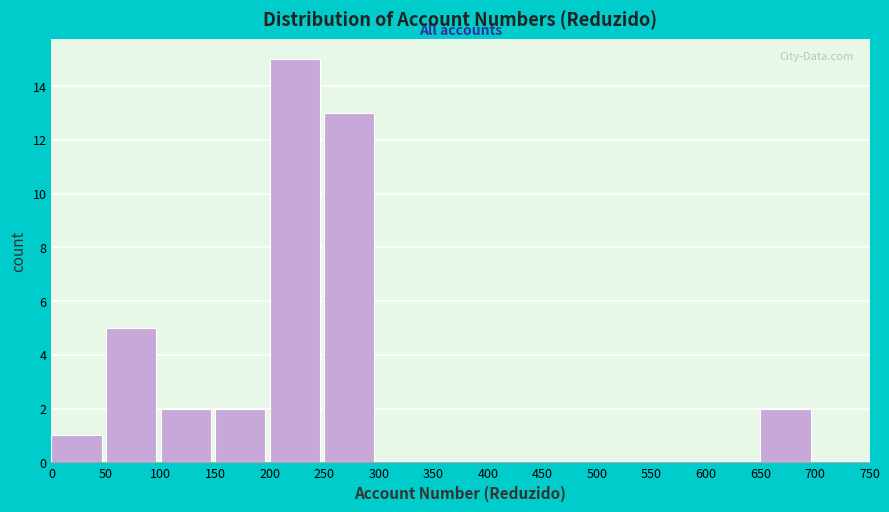

What is the height of the bar covering 0 to 50 on the x-axis? The values are not printed on the chart, so give them approximately, as read against the axis.

1